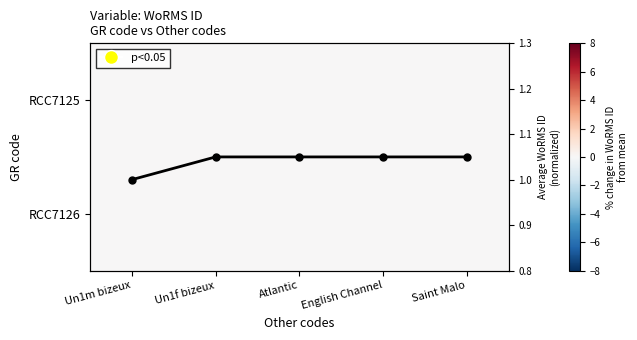

Where is Avg WoRMS frequency nearest to the value 1?

Un1m bizeux